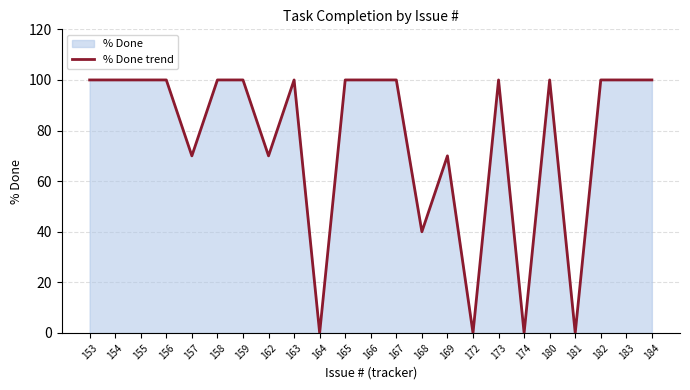

Reading right to left, transcribe all the data shown in this chart.

184=100	183=100	182=100	181=0	180=100	174=0	173=100	172=0	169=70	168=40	167=100	166=100	165=100	164=0	163=100	162=70	159=100	158=100	157=70	156=100	155=100	154=100	153=100